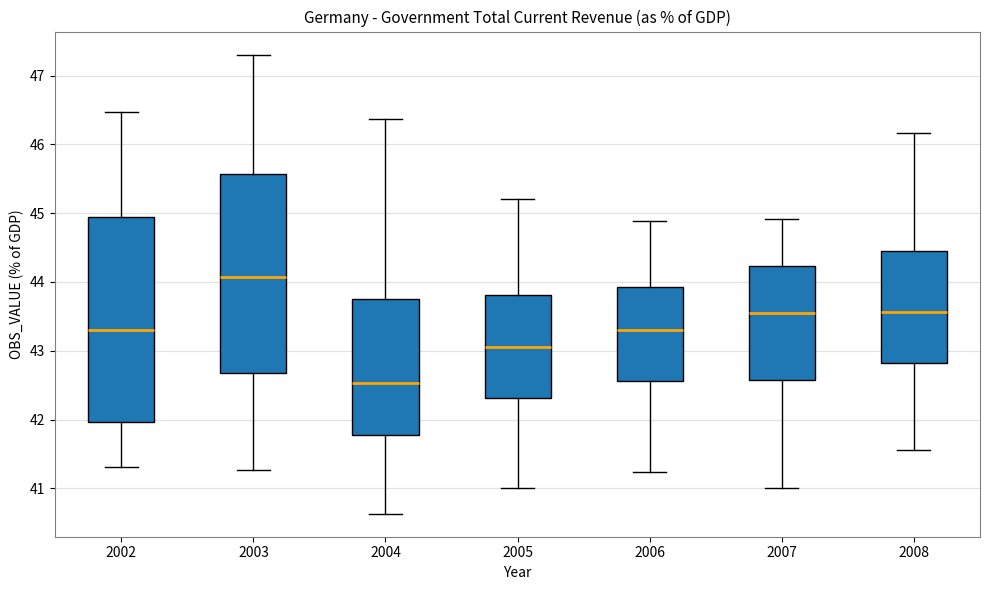

Reading left to right, read every box against the y-axis: the position of its median line, the range the box covers, and the ends of its whiskers. The values are not printed on the chart, so give them approximately, as read against the axis.

2002: median 43.3, box 42.0 to 44.9, whiskers 41.3 to 46.5
2003: median 44.1, box 42.7 to 45.6, whiskers 41.3 to 47.3
2004: median 42.5, box 41.8 to 43.8, whiskers 40.6 to 46.4
2005: median 43.0, box 42.3 to 43.8, whiskers 41.0 to 45.2
2006: median 43.3, box 42.6 to 43.9, whiskers 41.2 to 44.9
2007: median 43.6, box 42.6 to 44.2, whiskers 41.0 to 44.9
2008: median 43.6, box 42.8 to 44.4, whiskers 41.6 to 46.2